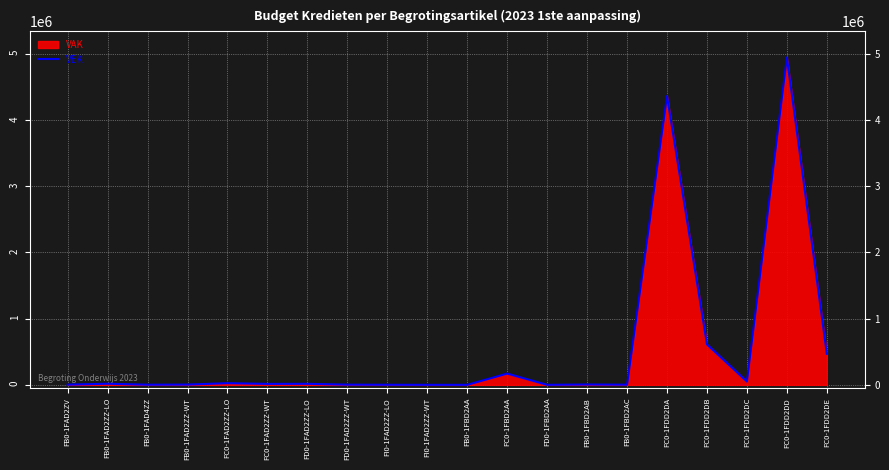

What is the label of the 16th point from the left?

FC0-1FDD2DA